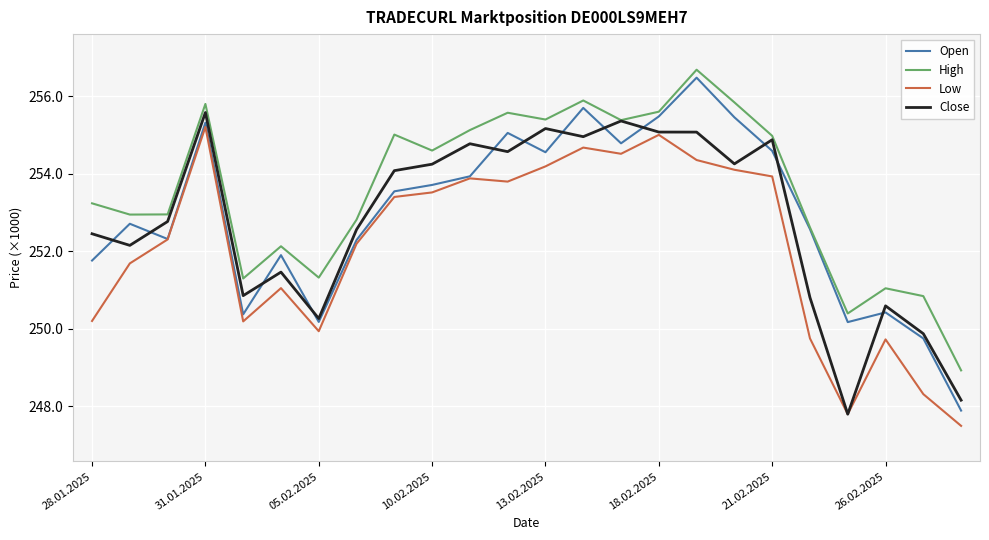

Where does the Close series first go above 254079?

31.01.2025